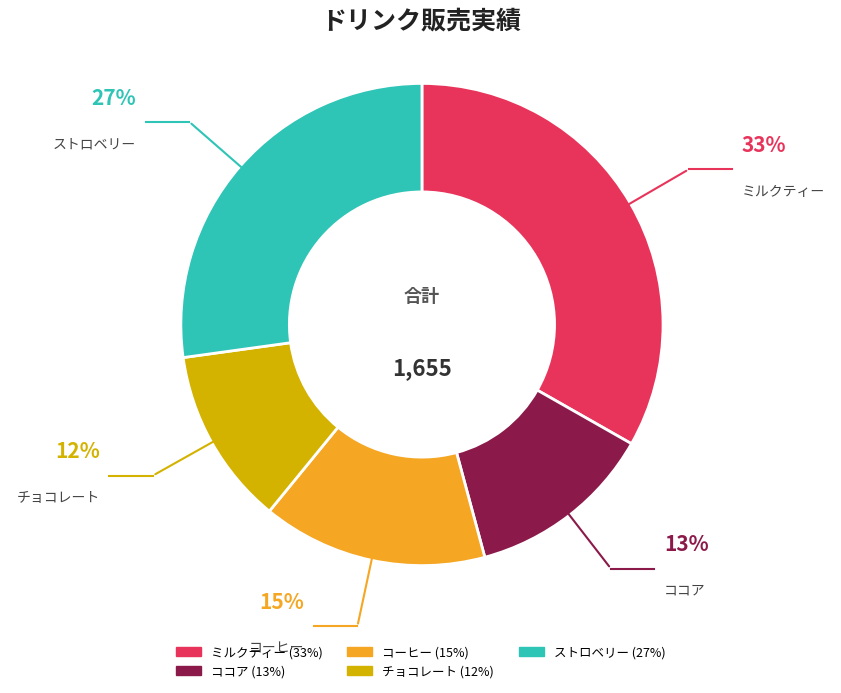

To the nearest percent, what is the difference between the largest and smallest slice percentages?

21%